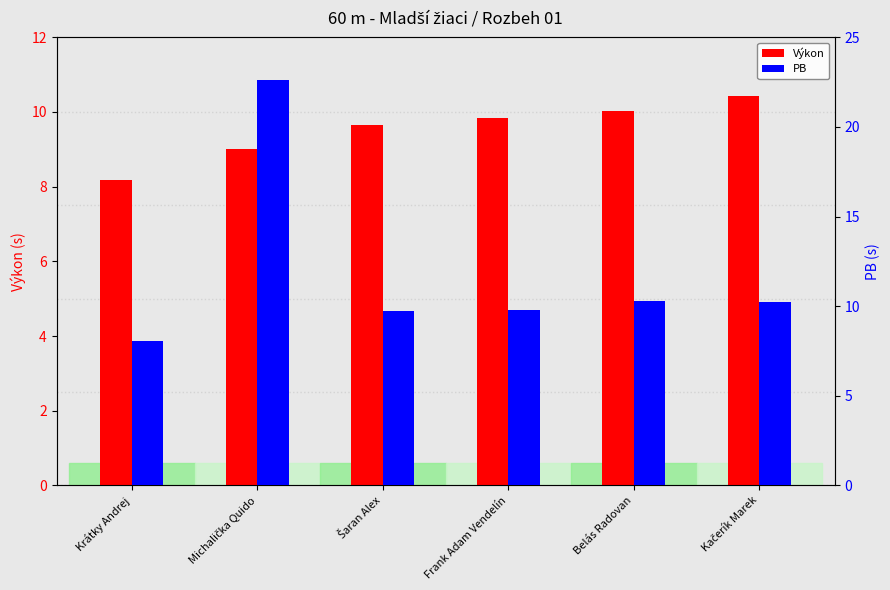

What is the difference between the maximum and minimum values in the Výkon series?

2.2